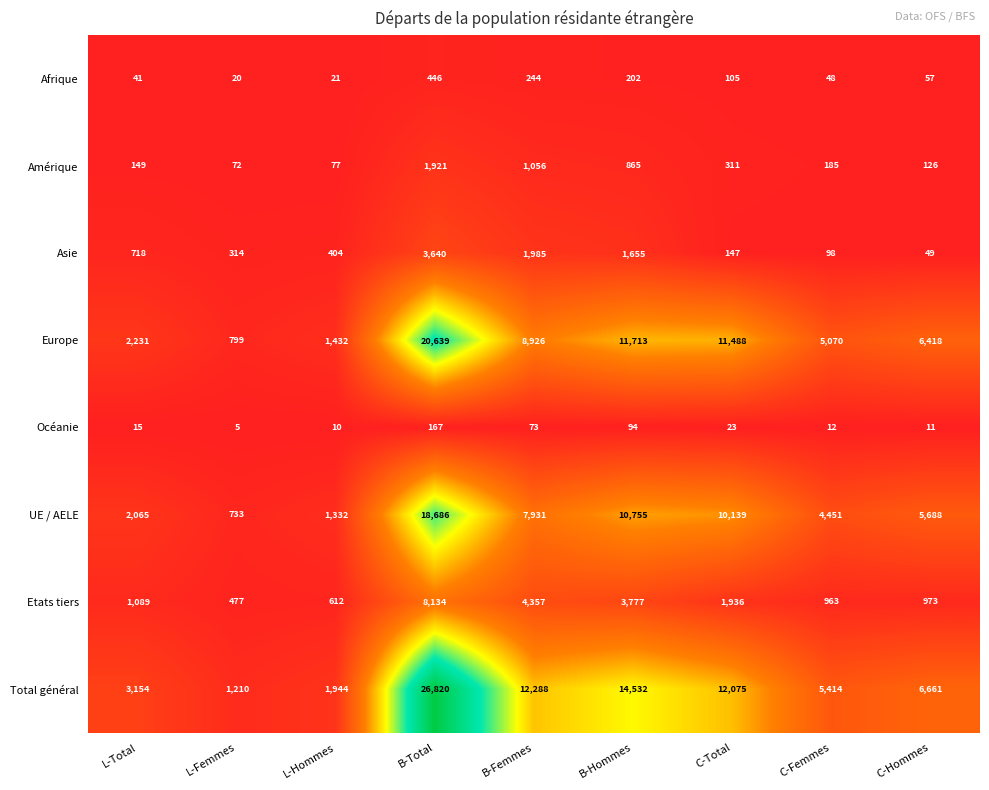

Which series has the widest spread of values?

Total général